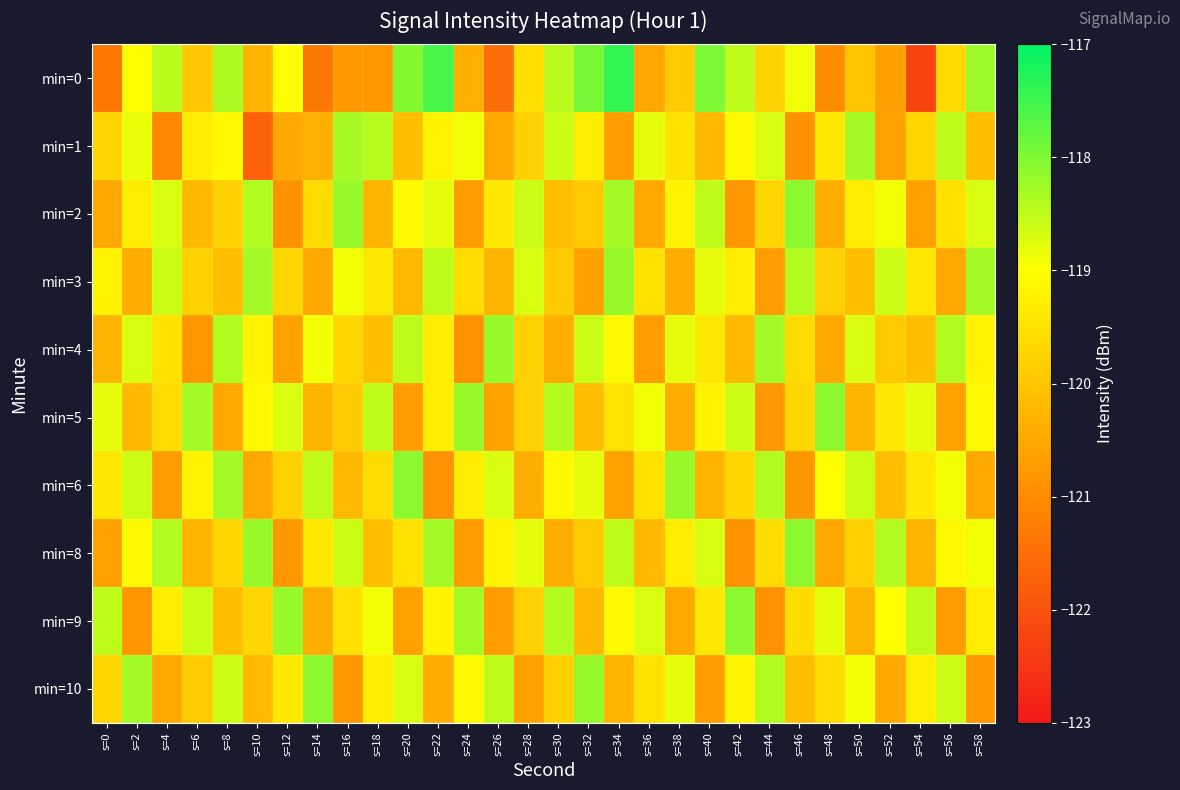

Reading left to right, what are all the values shown in this chart?

min=0: s=0=-121.4	s=2=-119.0	s=4=-118.5	s=6=-119.9	s=8=-118.4	s=10=-120.3	s=12=-119.0	s=14=-121.4	s=16=-120.8	s=18=-120.8	s=20=-118.0	s=22=-117.6	s=24=-120.4	s=26=-121.5	s=28=-119.5	s=30=-118.5	s=32=-117.9	s=34=-117.4	s=36=-120.5	s=38=-119.9	s=40=-118.0	s=42=-118.5	s=44=-119.8	s=46=-118.9	s=48=-121.0	s=50=-120.0	s=52=-120.6	s=54=-122.2	s=56=-119.7	s=58=-118.2
min=1: s=0=-119.7	s=2=-118.9	s=4=-121.1	s=6=-119.3	s=8=-119.1	s=10=-121.7	s=12=-120.5	s=14=-120.4	s=16=-118.3	s=18=-118.4	s=20=-120.1	s=22=-119.2	s=24=-118.9	s=26=-120.5	s=28=-119.8	s=30=-118.6	s=32=-119.3	s=34=-120.7	s=36=-118.8	s=38=-119.5	s=40=-120.2	s=42=-119.1	s=44=-118.7	s=46=-120.9	s=48=-119.4	s=50=-118.3	s=52=-120.6	s=54=-119.7	s=56=-118.5	s=58=-120.1
min=2: s=0=-120.5	s=2=-119.3	s=4=-118.7	s=6=-120.2	s=8=-119.8	s=10=-118.4	s=12=-120.9	s=14=-119.6	s=16=-118.2	s=18=-120.3	s=20=-119.1	s=22=-118.8	s=24=-120.7	s=26=-119.4	s=28=-118.6	s=30=-120.1	s=32=-119.9	s=34=-118.3	s=36=-120.5	s=38=-119.2	s=40=-118.5	s=42=-120.8	s=44=-119.7	s=46=-118.1	s=48=-120.4	s=50=-119.3	s=52=-118.9	s=54=-120.6	s=56=-119.5	s=58=-118.7
min=3: s=0=-119.2	s=2=-120.4	s=4=-118.6	s=6=-119.8	s=8=-120.1	s=10=-118.3	s=12=-119.7	s=14=-120.5	s=16=-118.9	s=18=-119.4	s=20=-120.2	s=22=-118.5	s=24=-119.6	s=26=-120.3	s=28=-118.7	s=30=-119.9	s=32=-120.6	s=34=-118.2	s=36=-119.5	s=38=-120.4	s=40=-118.8	s=42=-119.3	s=44=-120.7	s=46=-118.4	s=48=-119.8	s=50=-120.1	s=52=-118.6	s=54=-119.4	s=56=-120.5	s=58=-118.3
min=4: s=0=-120.3	s=2=-118.7	s=4=-119.5	s=6=-120.8	s=8=-118.4	s=10=-119.2	s=12=-120.6	s=14=-118.9	s=16=-119.7	s=18=-120.1	s=20=-118.5	s=22=-119.3	s=24=-120.9	s=26=-118.2	s=28=-119.8	s=30=-120.4	s=32=-118.6	s=34=-119.1	s=36=-120.7	s=38=-118.8	s=40=-119.4	s=42=-120.2	s=44=-118.3	s=46=-119.6	s=48=-120.5	s=50=-118.7	s=52=-119.9	s=54=-120.1	s=56=-118.4	s=58=-119.2
min=5: s=0=-118.8	s=2=-120.2	s=4=-119.6	s=6=-118.3	s=8=-120.5	s=10=-119.1	s=12=-118.7	s=14=-120.3	s=16=-119.9	s=18=-118.5	s=20=-120.7	s=22=-119.3	s=24=-118.2	s=26=-120.6	s=28=-119.8	s=30=-118.4	s=32=-120.1	s=34=-119.5	s=36=-118.9	s=38=-120.4	s=40=-119.2	s=42=-118.6	s=44=-120.8	s=46=-119.7	s=48=-118.1	s=50=-120.3	s=52=-119.4	s=54=-118.8	s=56=-120.6	s=58=-119.1
min=6: s=0=-119.4	s=2=-118.6	s=4=-120.7	s=6=-119.2	s=8=-118.3	s=10=-120.5	s=12=-119.8	s=14=-118.5	s=16=-120.2	s=18=-119.6	s=20=-118.1	s=22=-120.9	s=24=-119.3	s=26=-118.7	s=28=-120.4	s=30=-119.1	s=32=-118.8	s=34=-120.6	s=36=-119.5	s=38=-118.2	s=40=-120.3	s=42=-119.7	s=44=-118.4	s=46=-120.8	s=48=-119.0	s=50=-118.6	s=52=-120.1	s=54=-119.4	s=56=-118.9	s=58=-120.5
min=8: s=0=-120.6	s=2=-119.1	s=4=-118.4	s=6=-120.3	s=8=-119.7	s=10=-118.2	s=12=-120.8	s=14=-119.4	s=16=-118.6	s=18=-120.1	s=20=-119.5	s=22=-118.3	s=24=-120.7	s=26=-119.2	s=28=-118.8	s=30=-120.4	s=32=-119.9	s=34=-118.5	s=36=-120.2	s=38=-119.3	s=40=-118.7	s=42=-120.9	s=44=-119.6	s=46=-118.1	s=48=-120.5	s=50=-119.8	s=52=-118.4	s=54=-120.3	s=56=-119.1	s=58=-118.9
min=9: s=0=-118.5	s=2=-120.8	s=4=-119.3	s=6=-118.6	s=8=-120.1	s=10=-119.7	s=12=-118.2	s=14=-120.4	s=16=-119.5	s=18=-118.9	s=20=-120.6	s=22=-119.2	s=24=-118.3	s=26=-120.7	s=28=-119.8	s=30=-118.4	s=32=-120.2	s=34=-119.1	s=36=-118.7	s=38=-120.5	s=40=-119.4	s=42=-118.1	s=44=-120.9	s=46=-119.6	s=48=-118.8	s=50=-120.3	s=52=-119.0	s=54=-118.5	s=56=-120.7	s=58=-119.3
min=10: s=0=-119.7	s=2=-118.3	s=4=-120.5	s=6=-119.9	s=8=-118.6	s=10=-120.2	s=12=-119.4	s=14=-118.1	s=16=-120.8	s=18=-119.3	s=20=-118.7	s=22=-120.4	s=24=-119.1	s=26=-118.5	s=28=-120.6	s=30=-119.8	s=32=-118.2	s=34=-120.3	s=36=-119.5	s=38=-118.8	s=40=-120.7	s=42=-119.2	s=44=-118.4	s=46=-120.1	s=48=-119.6	s=50=-118.9	s=52=-120.5	s=54=-119.3	s=56=-118.6	s=58=-120.8